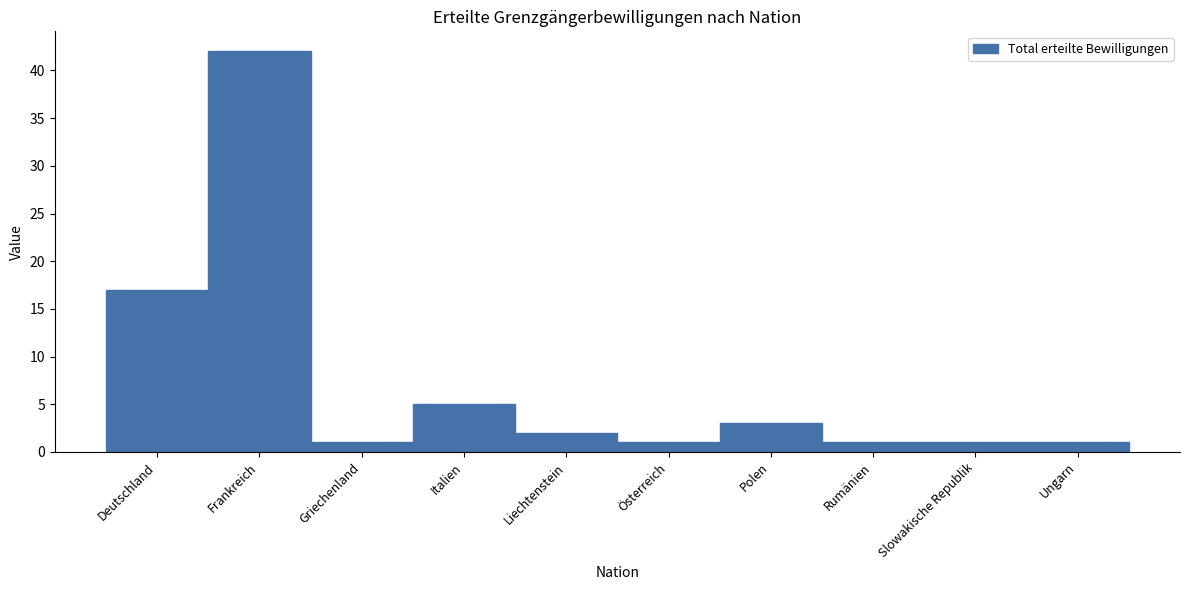

Reading left to right, transcribe all the data shown in this chart.

17	42	1	5	2	1	3	1	1	1